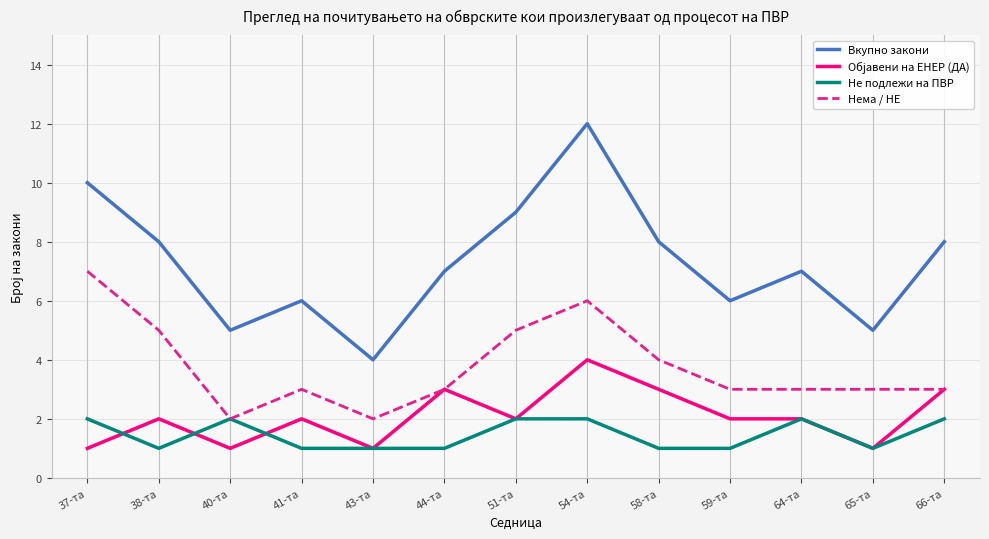

Is the value of Нема / НЕ at 59-та greater than the value of Вкупно закони at 64-та?

No